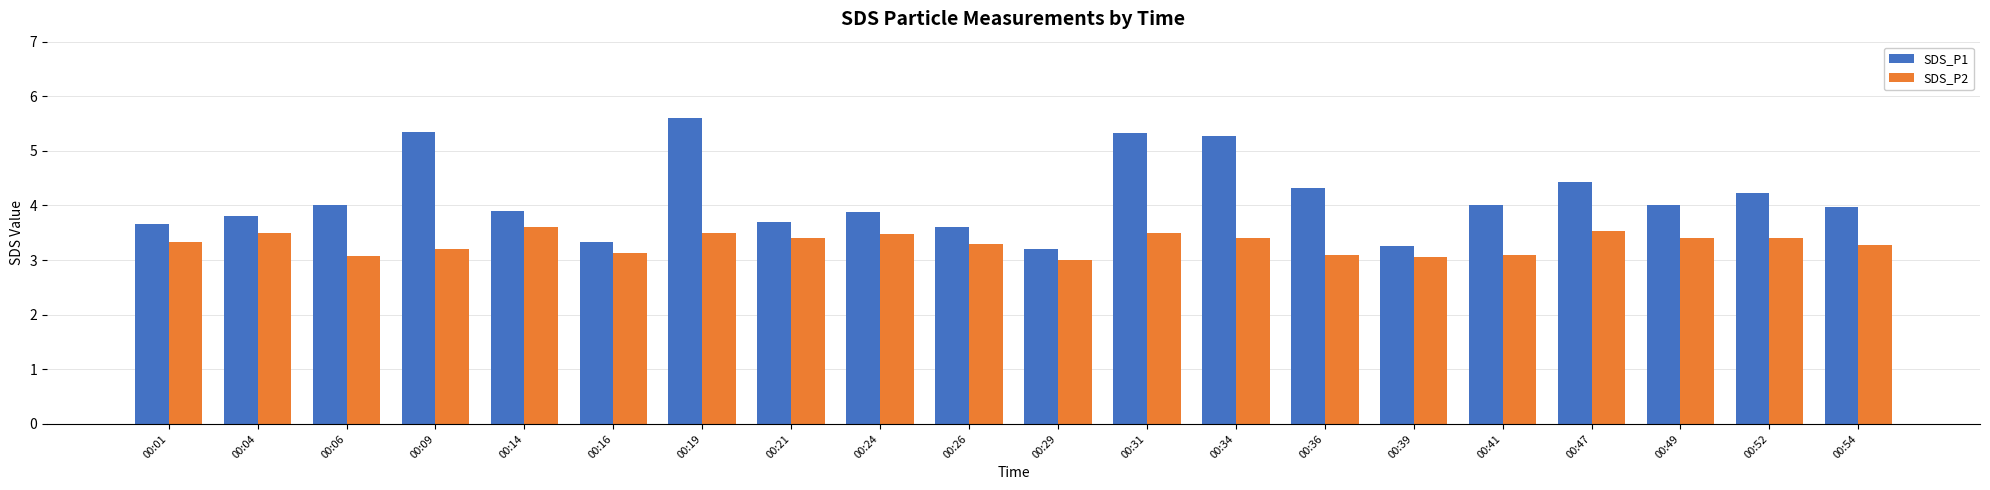

The value of SDS_P1 at 00:41 is 2.0. True or false?

False